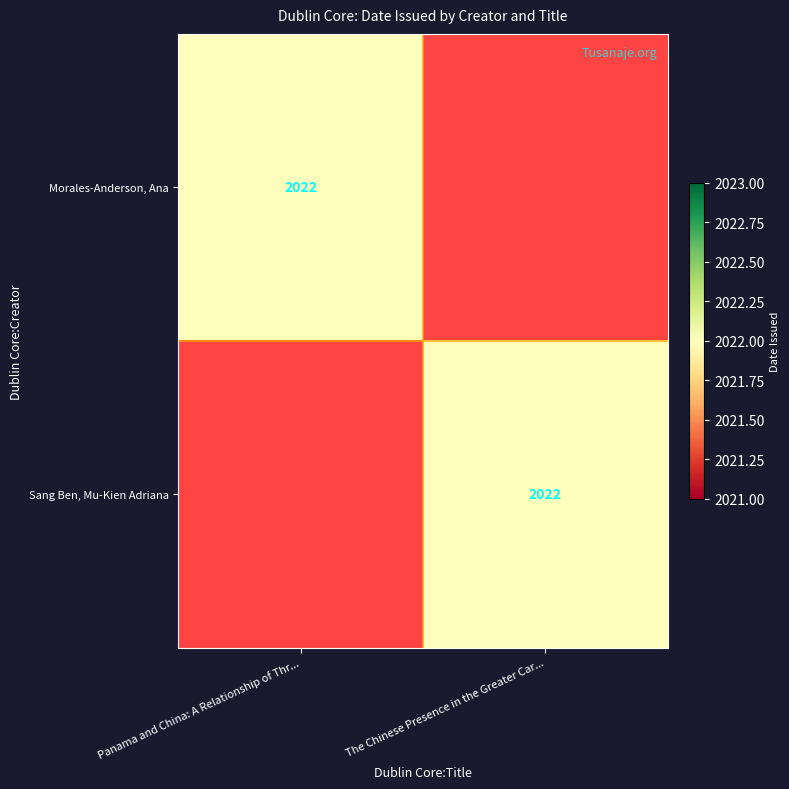

What is the total value across all series at Panama and China: A Relationship of Thr...?

2022